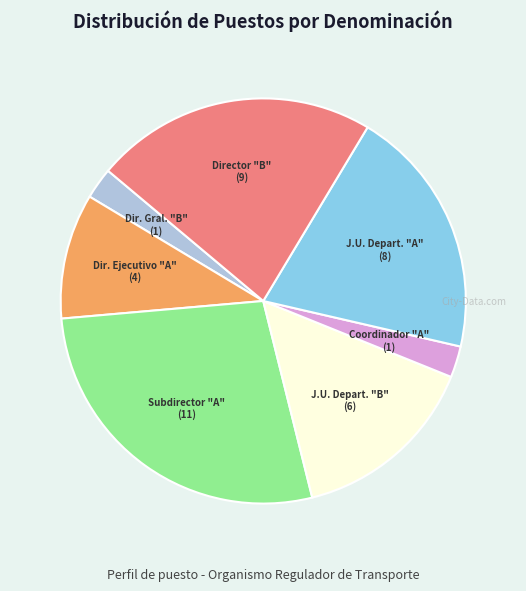

Is the sum of Dir. Ejecutivo "A" and Dir. Gral. "B" greater than half?

No